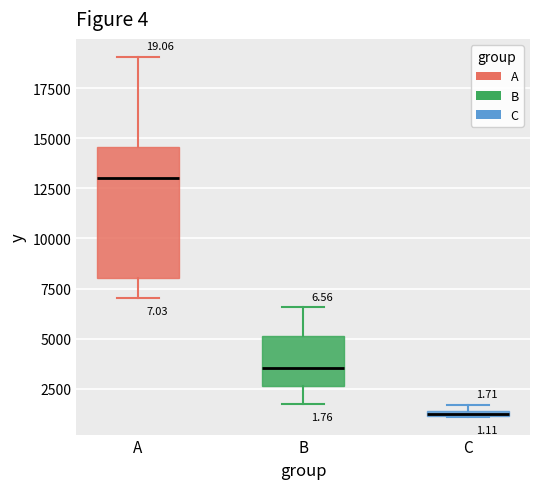

Comparing the boxes themselves (not the whiskers), which one is the tallest?

A